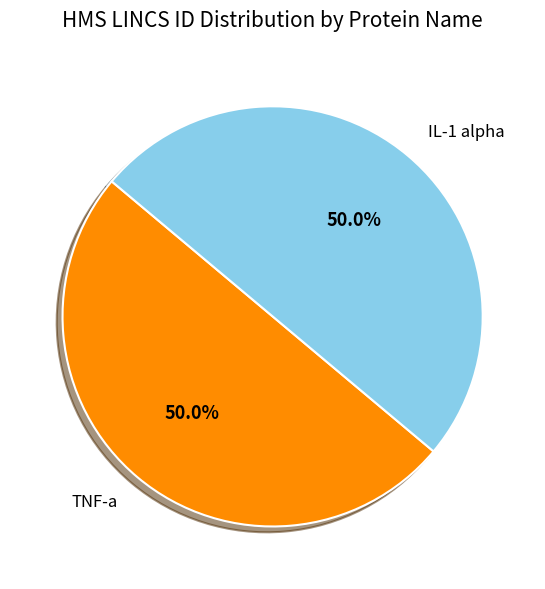

True or false: TNF-a accounts for 42% of the total.

False